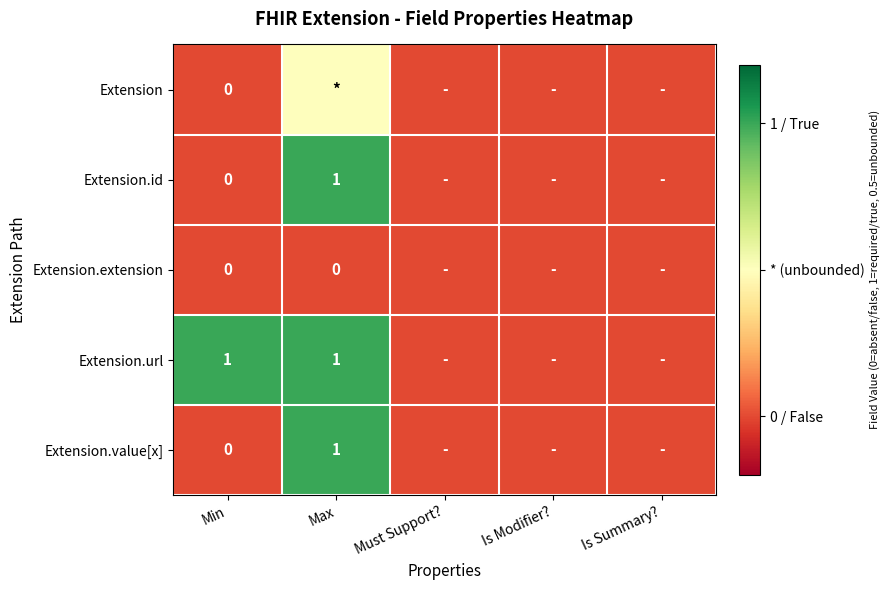

At how many categories does at least one series exceed 0?

2